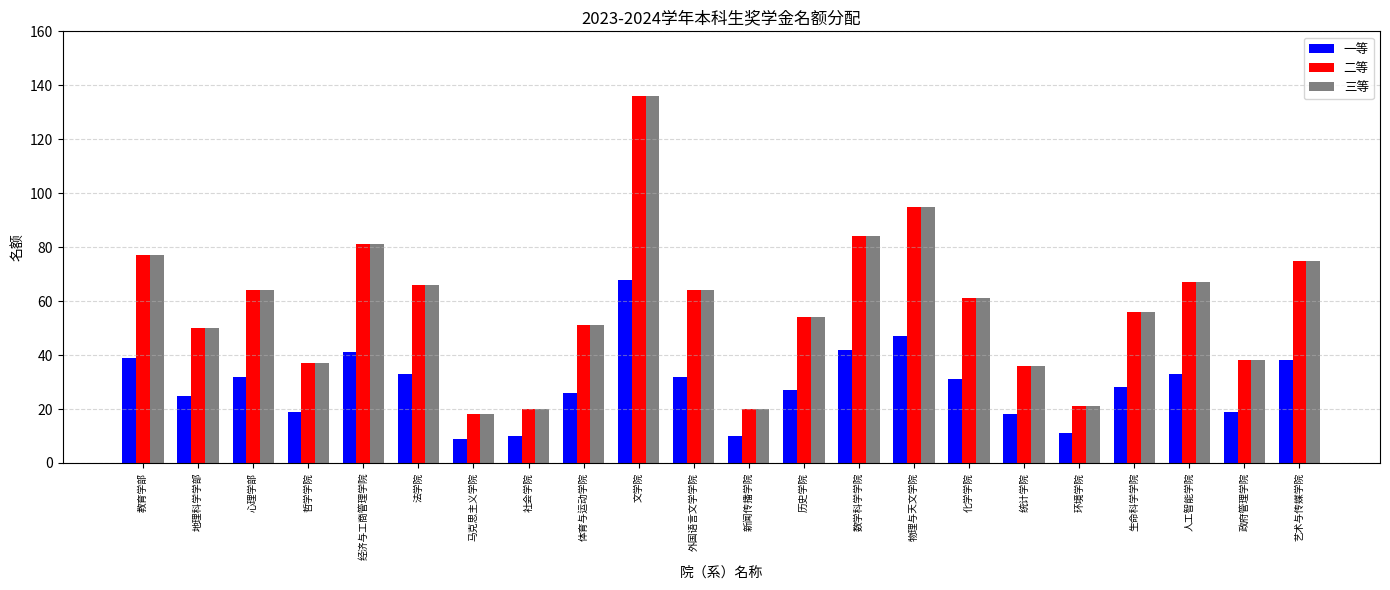

Read the 二等 value at 地理科学学部, to the nearest 50.

50